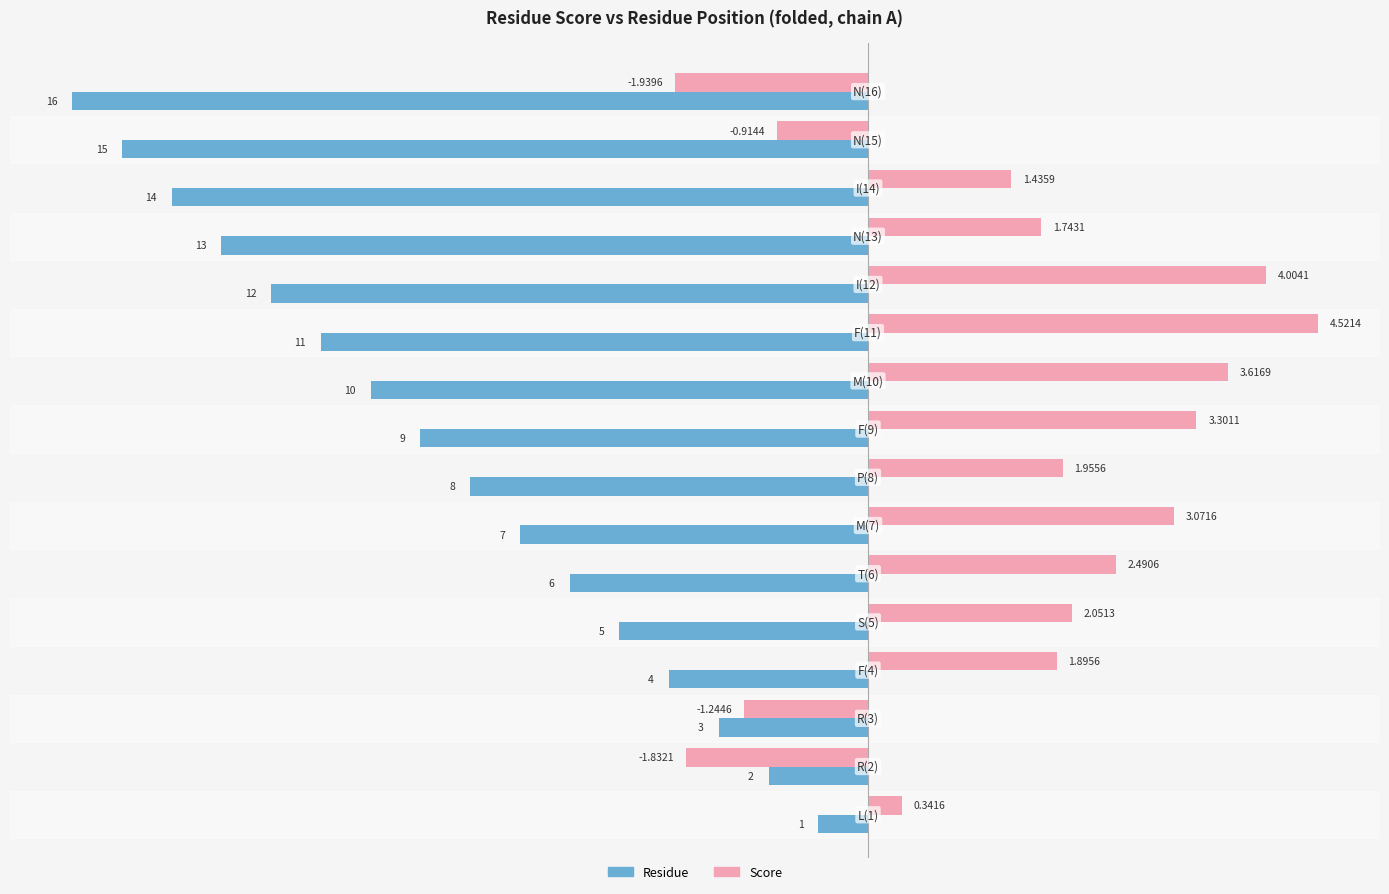

Rank the series by their average value, from lowest to highest.

Residue, Score